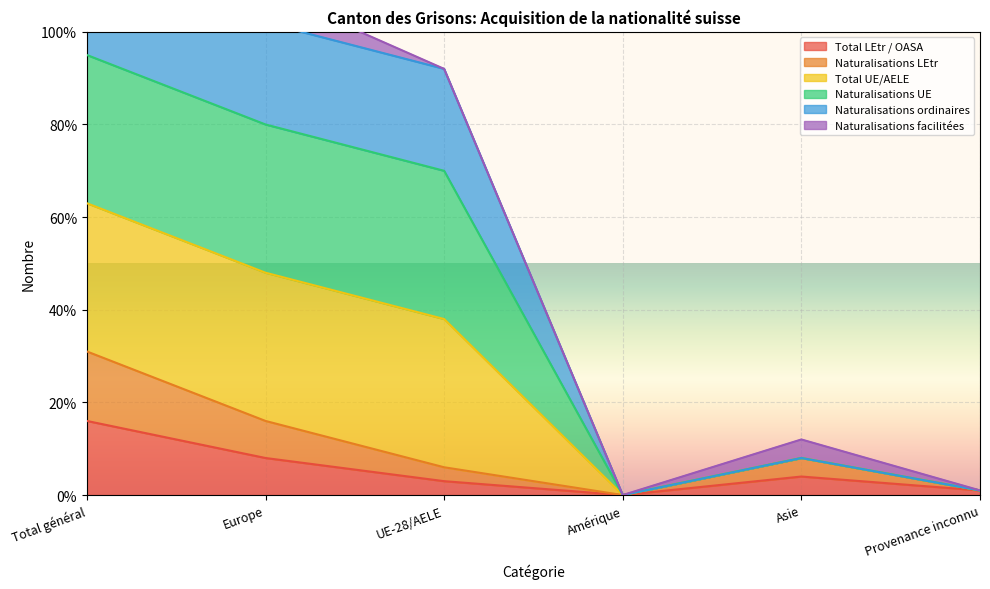

At which label does Total LEtr / OASA reach its peak?

Total général